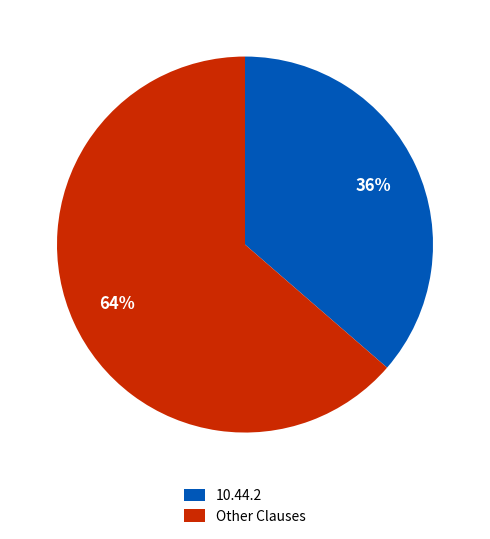

To the nearest percent, what percentage of the pie is 10.44.2?

36%